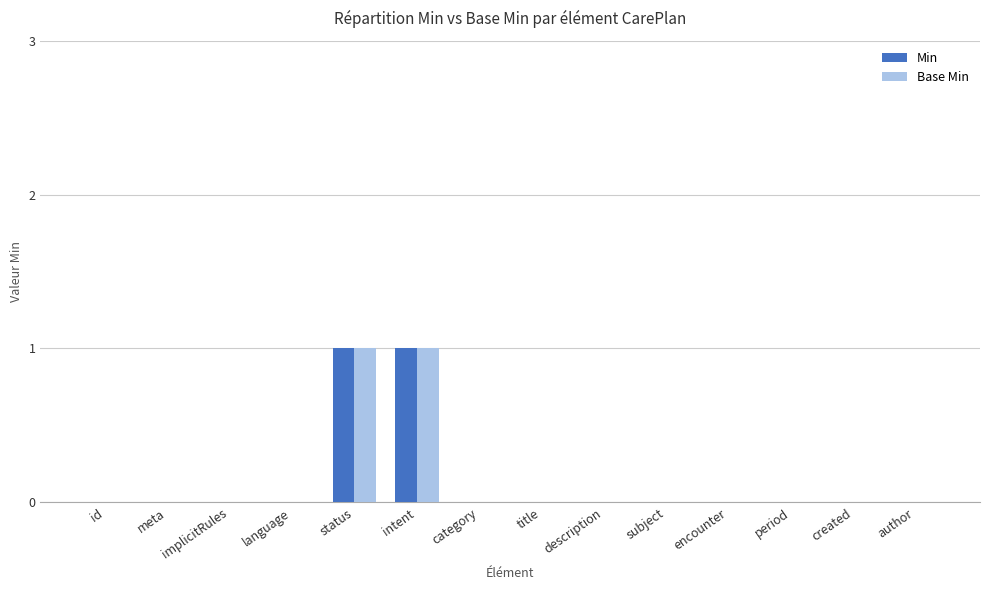

The Base Min series shows 1 at category. True or false?

False